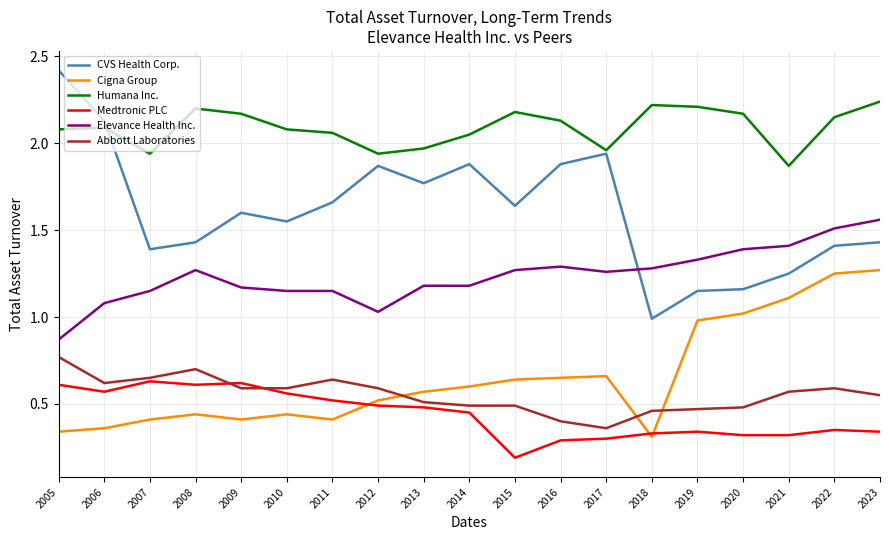

Does the chart display data point markers on the line(s)?

No